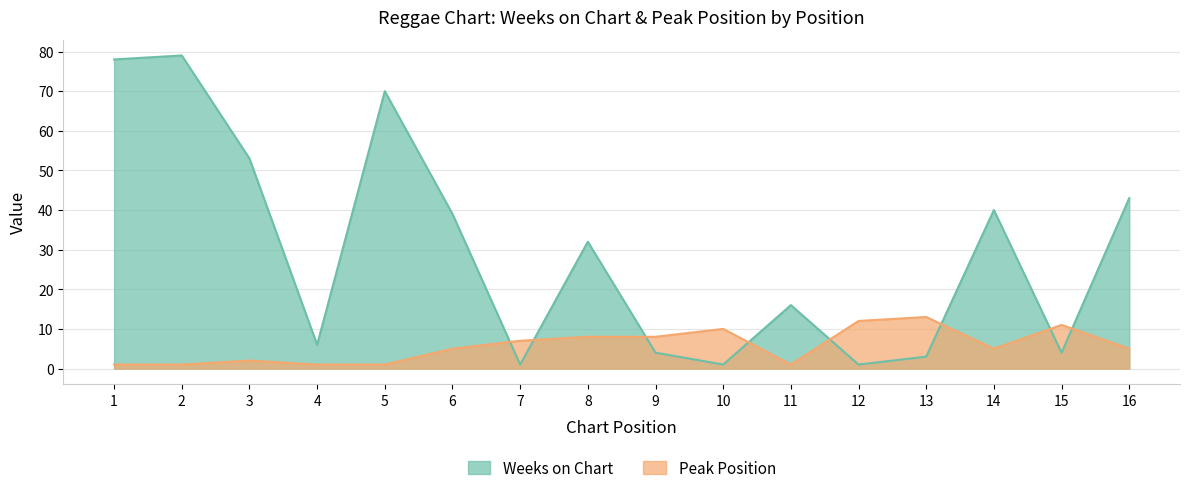

The value of Weeks on Chart at 3 is 53. True or false?

True